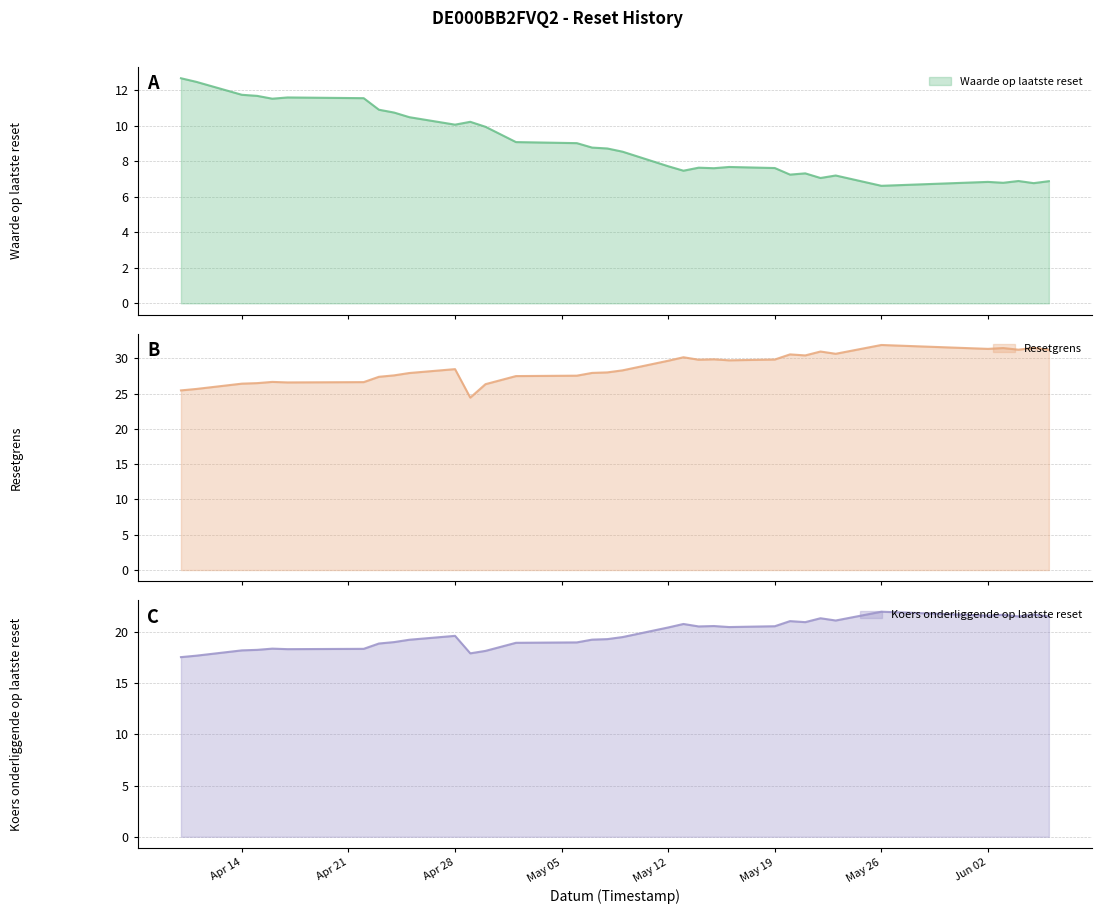

What position from the left is 2025-05-12?

16